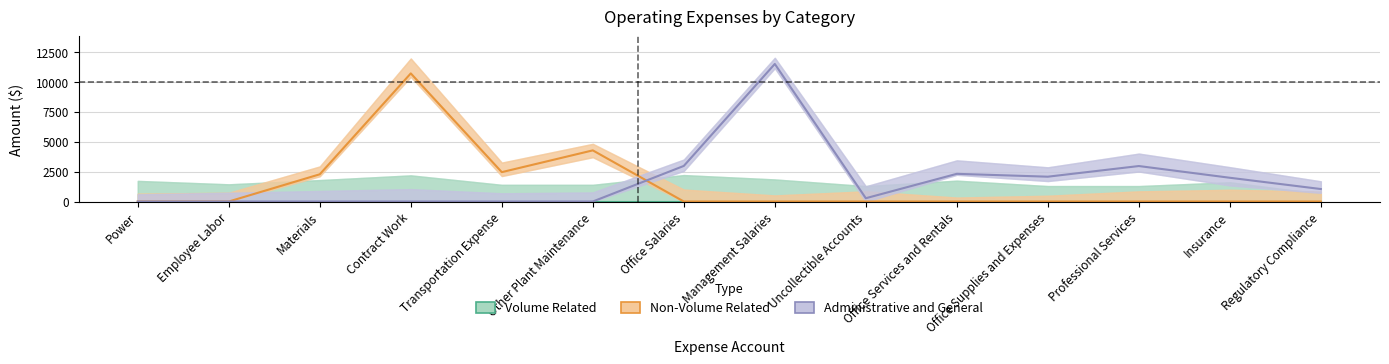

Rank the series at Regulatory Compliance from highest to lowest value.

Administrative and General, Volume Related, Non-Volume Related